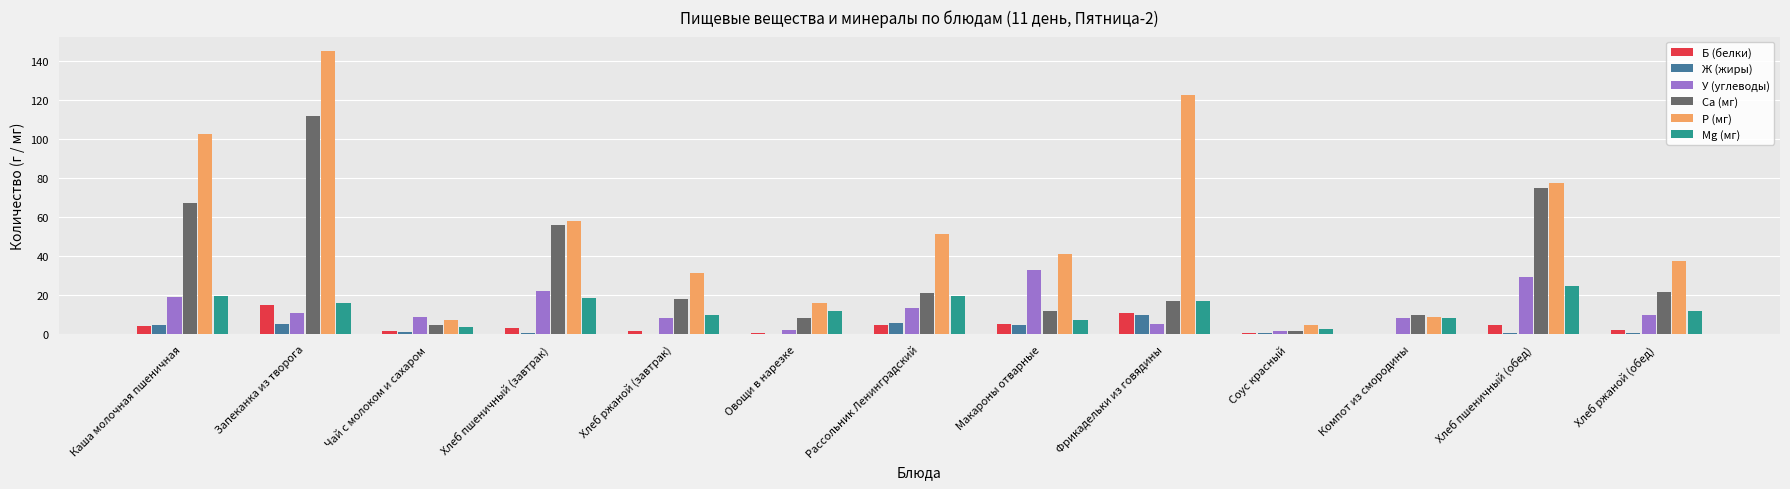

Which label corresponds to the largest value in the chart?

Запеканка из творога